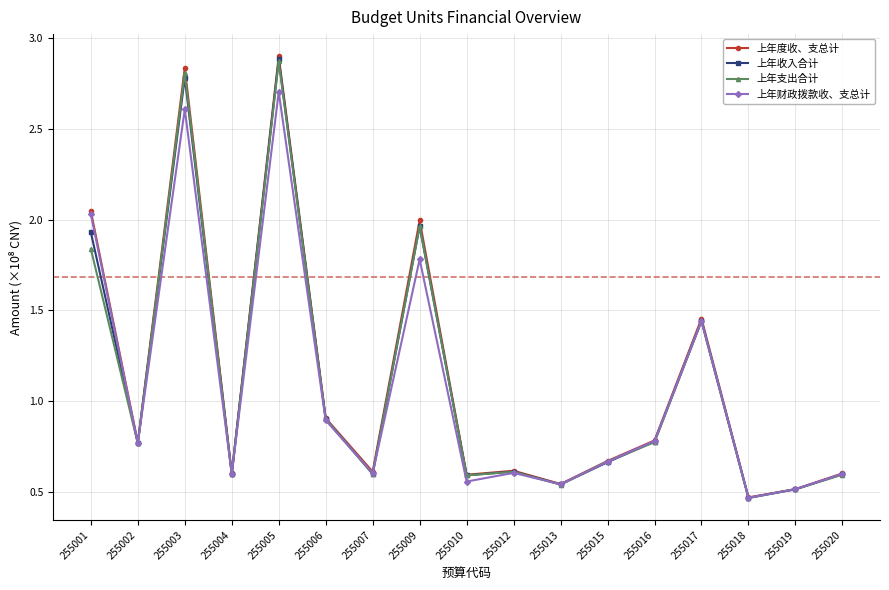

How many lines are shown in the chart?

4